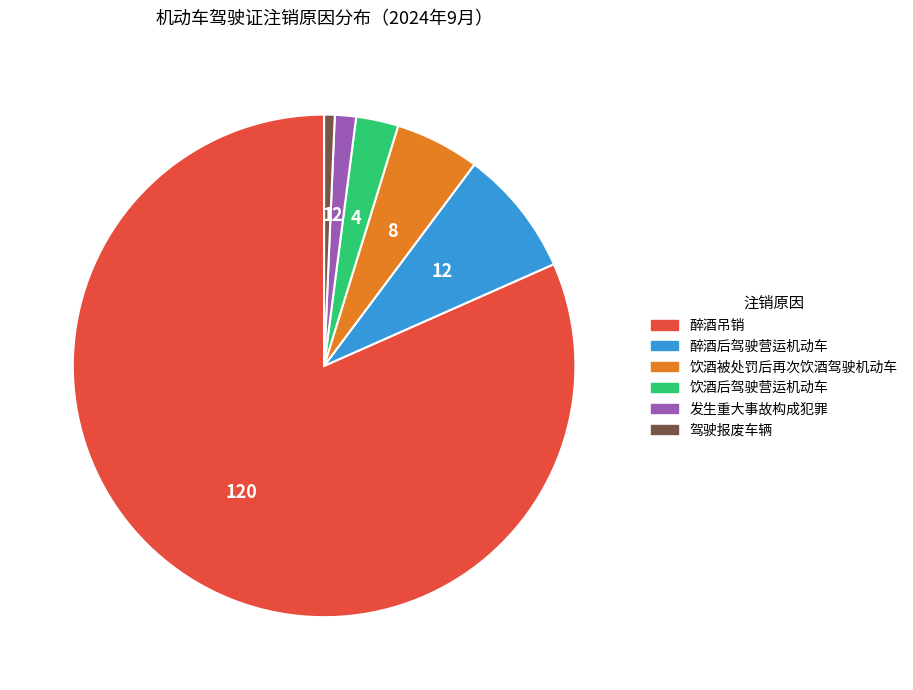

Is it true that 醉酒后驾驶营运机动车 is 8% of the pie?

True